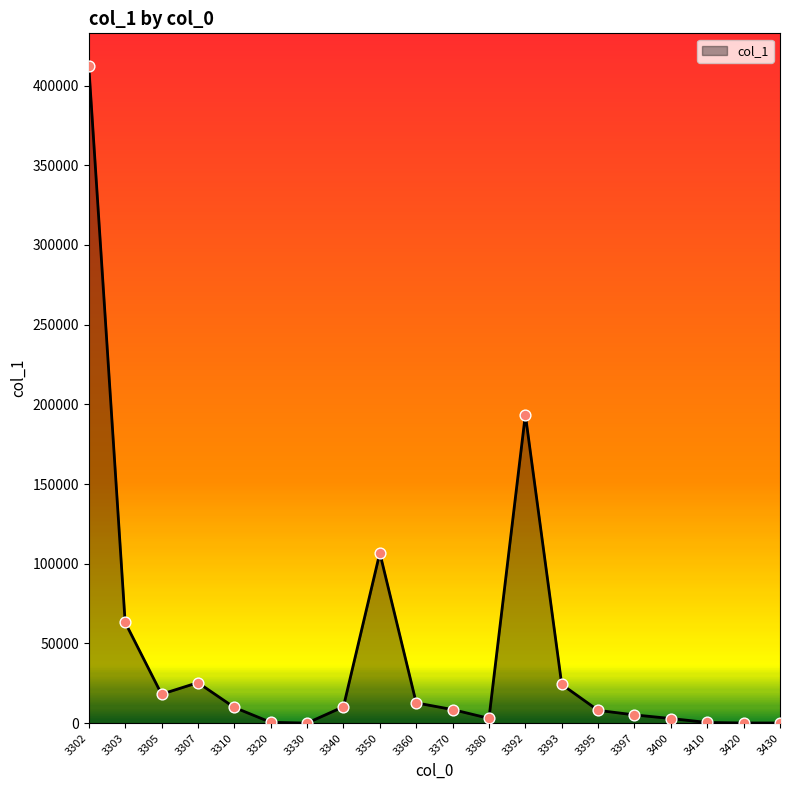

Which has a higher value, 3410 or 3302?

3302